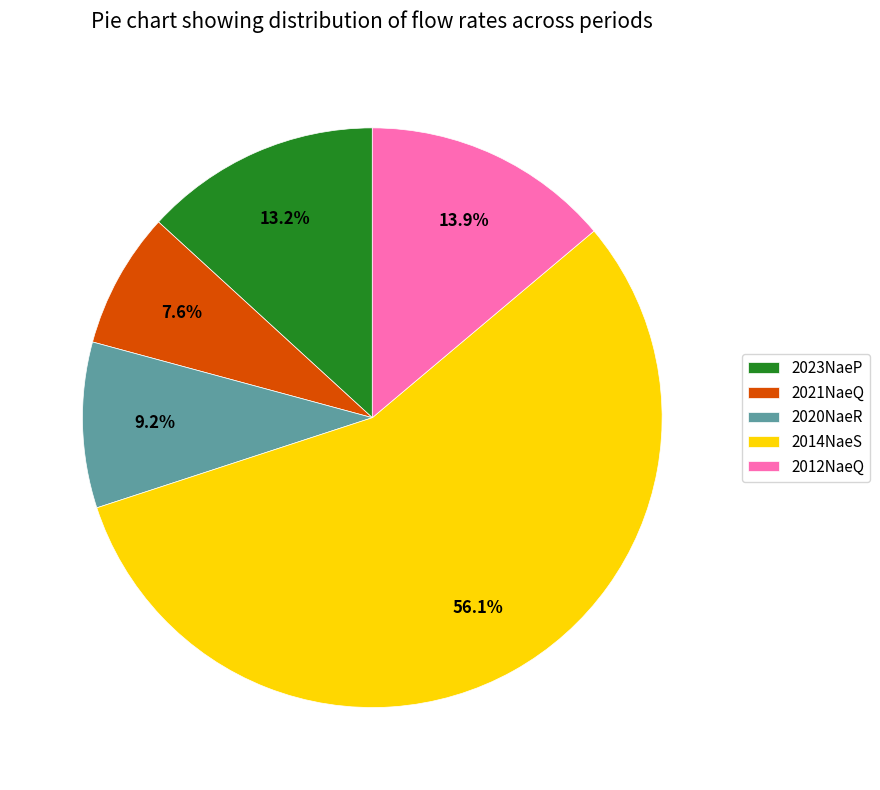

Which category has the biggest portion of the pie?

2014NaeS